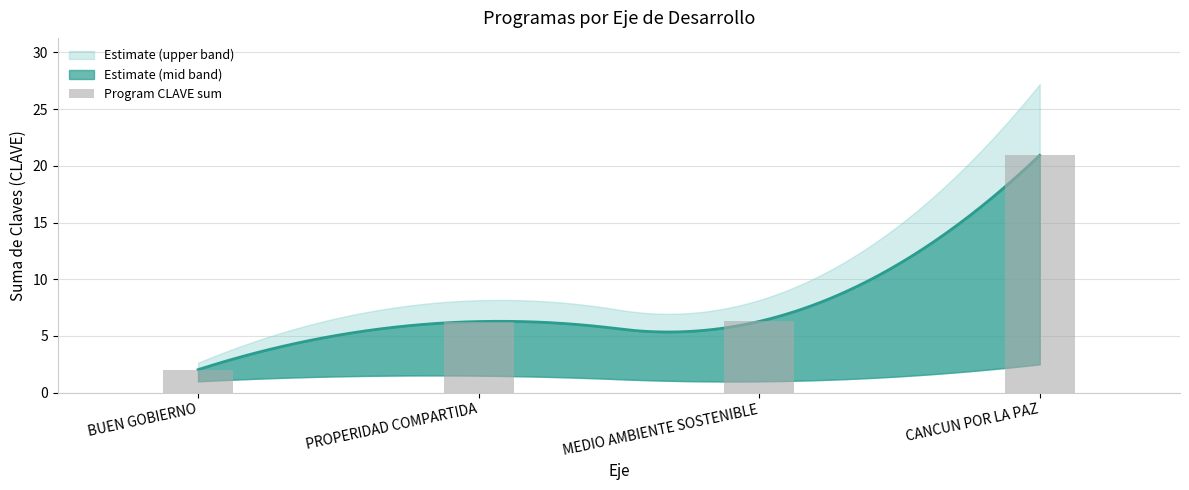

What position from the right is PROPERIDAD COMPARTIDA?

3